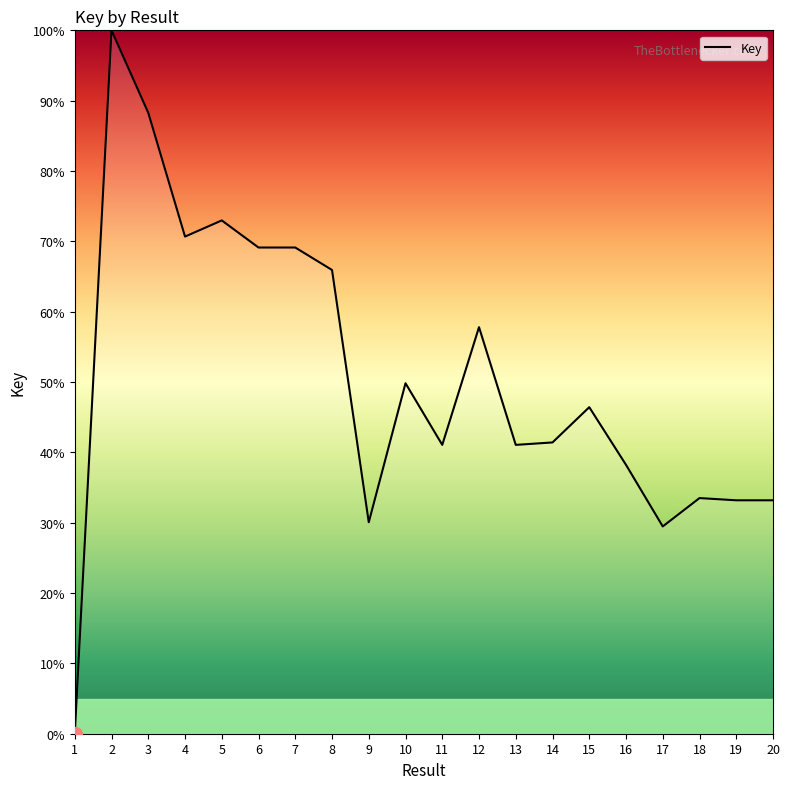

Does the chart display data point markers on the line(s)?

No